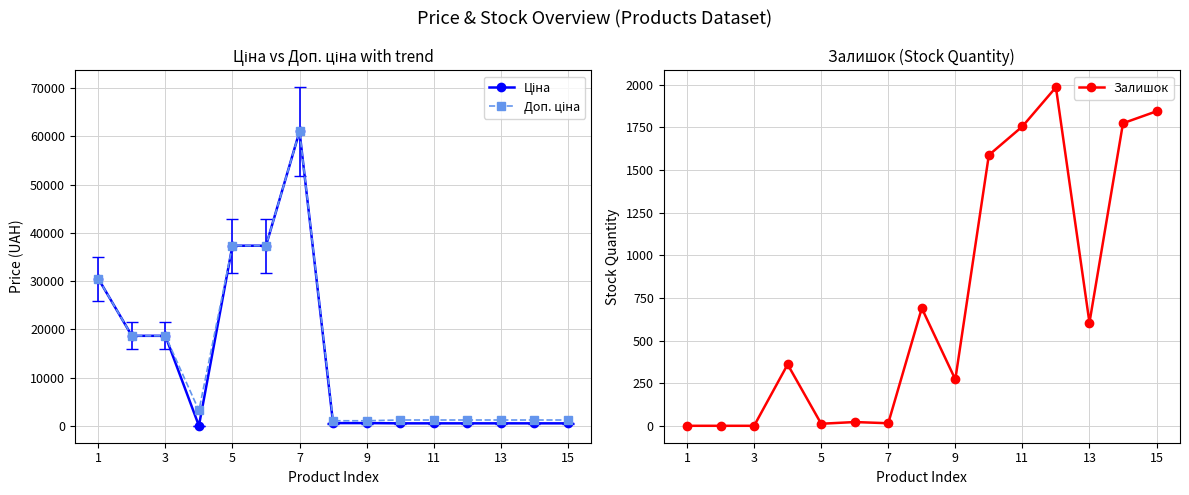

True or false: Залишок has more than 0 points higher than both neighbors.

True